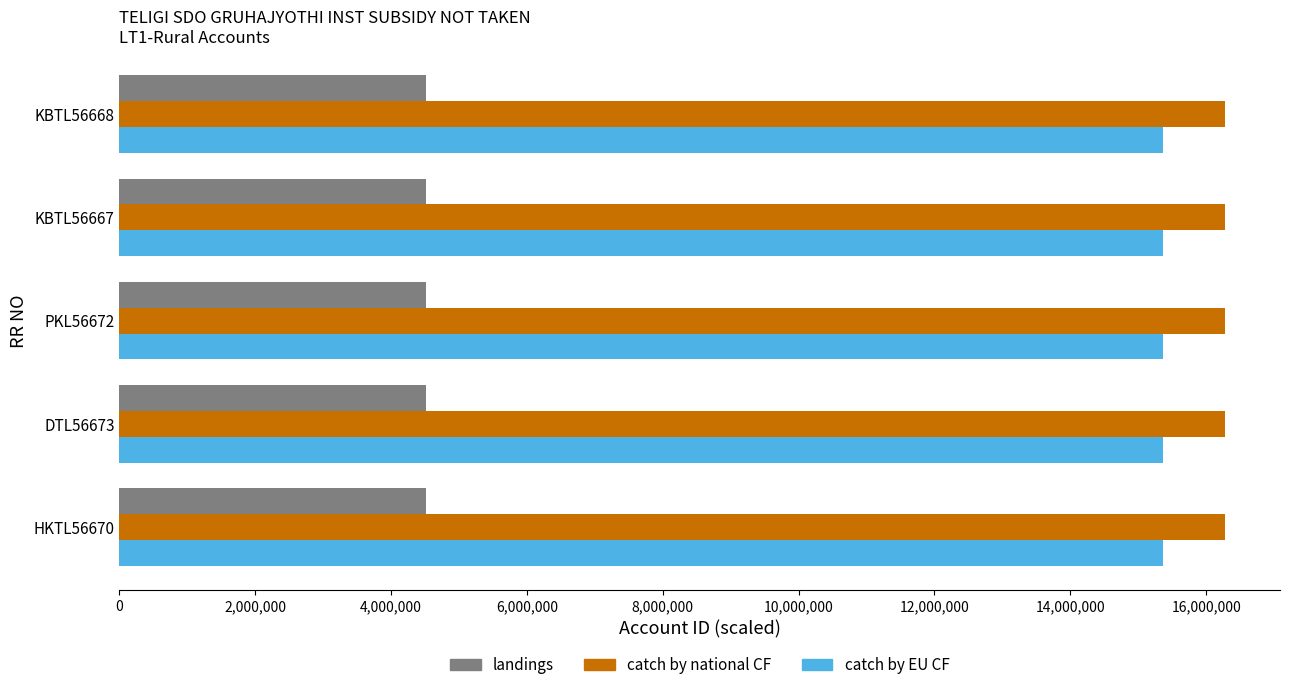

The value of catch by EU CF at KBTL56668 is 3445602.4. True or false?

False